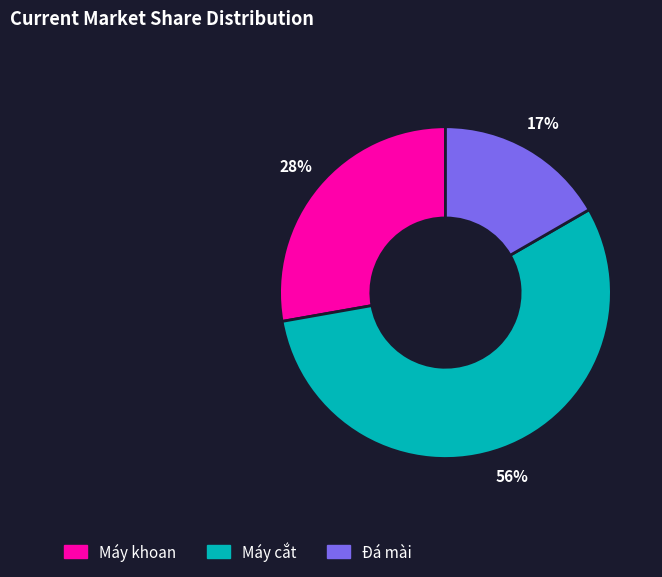

The Máy cắt slice represents 56% of the pie. True or false?

True